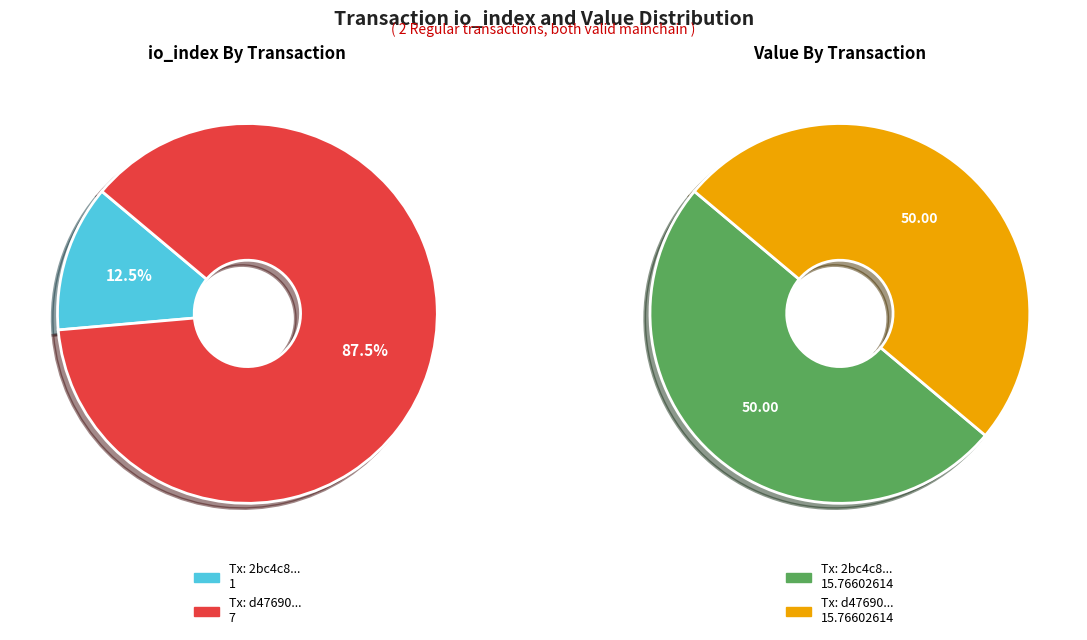

How many segments does this pie chart have?

2